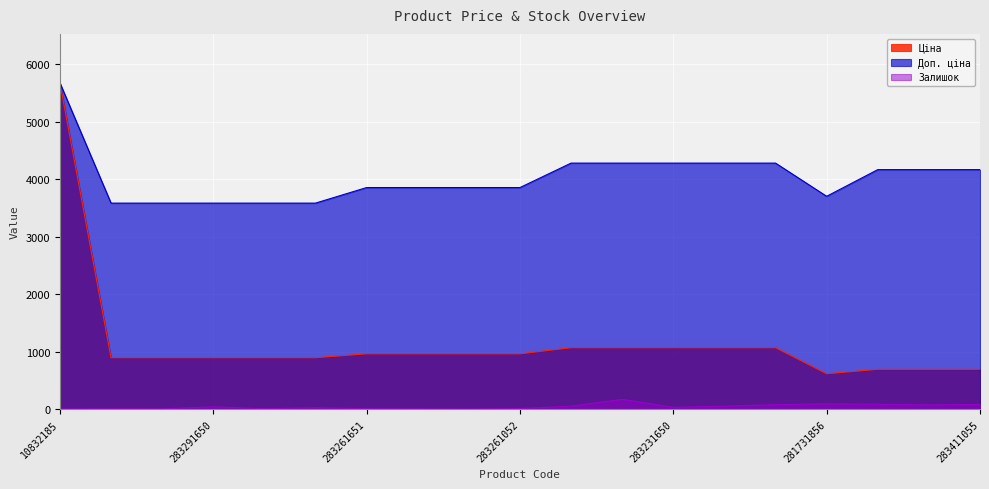

What is the minimum value shown in the chart?

4.0